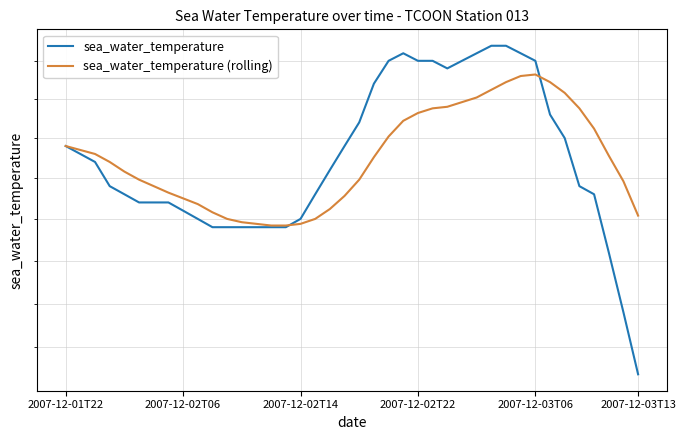

How many data points in sea_water_temperature are above 22?

20